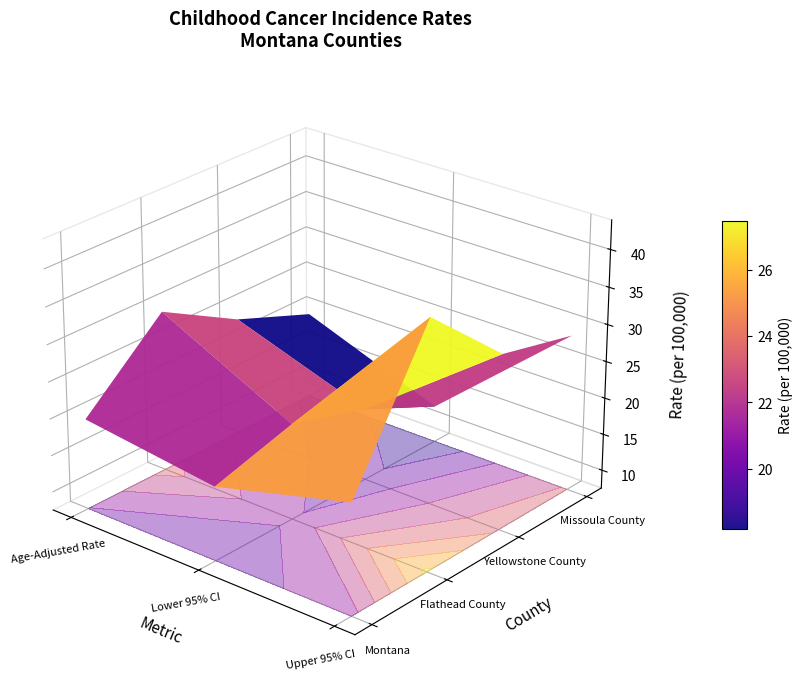

Between Lower 95% CI and Upper 95% CI, which series saw the biggest shift?

Flathead County